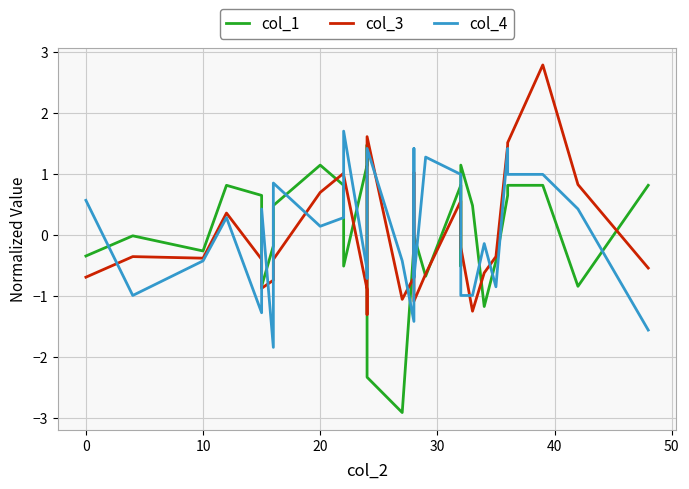

What is the difference between the maximum and minimum values in the col_4 series?

3.5